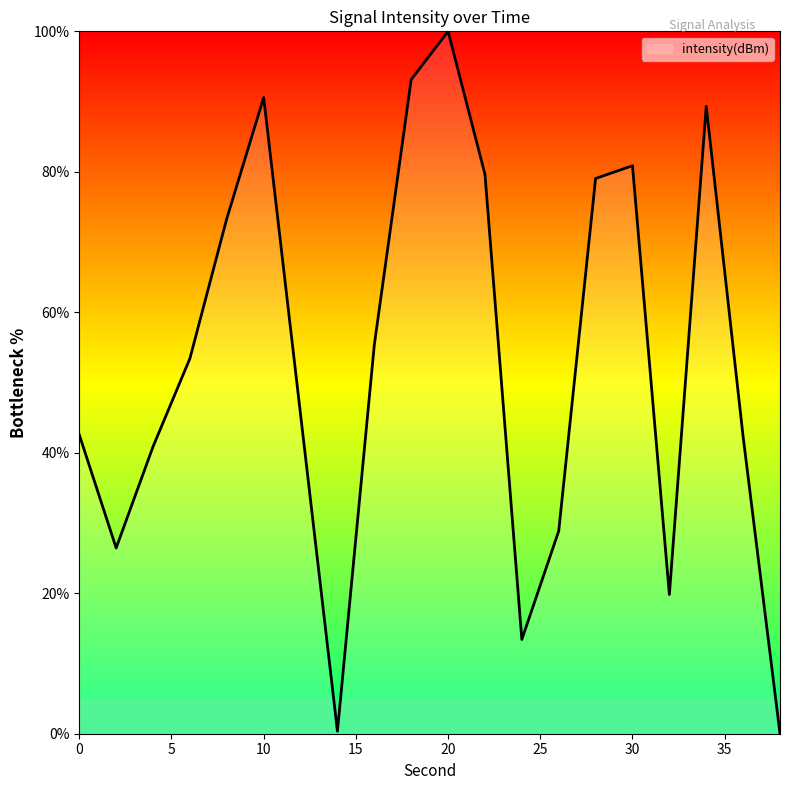

What is the difference between the maximum and minimum values?

100.0